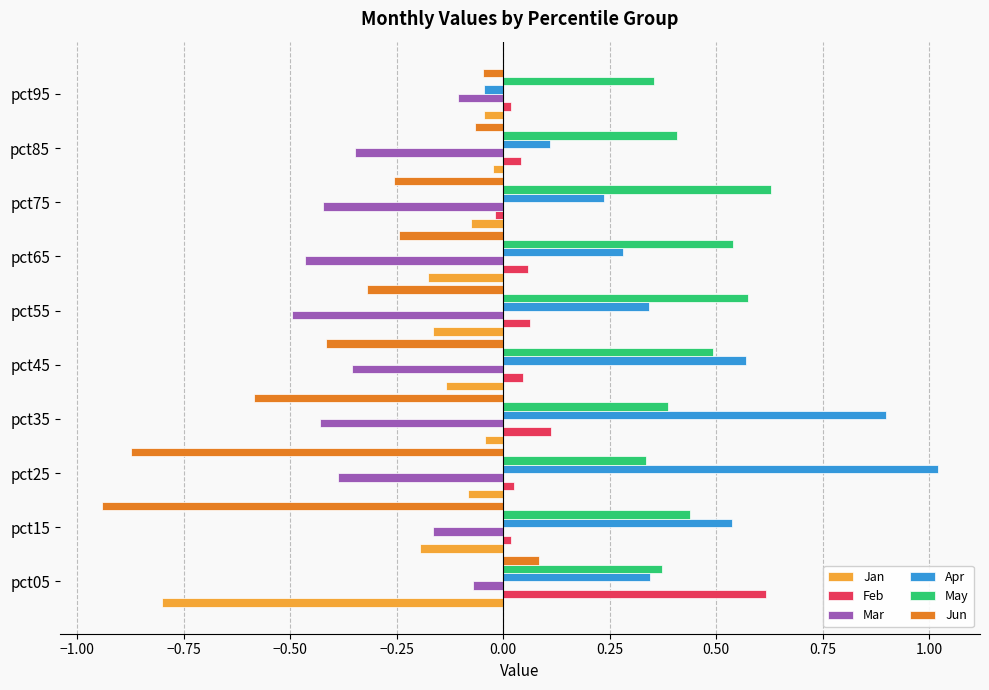

The value of May at pct95 is 0.6. True or false?

False